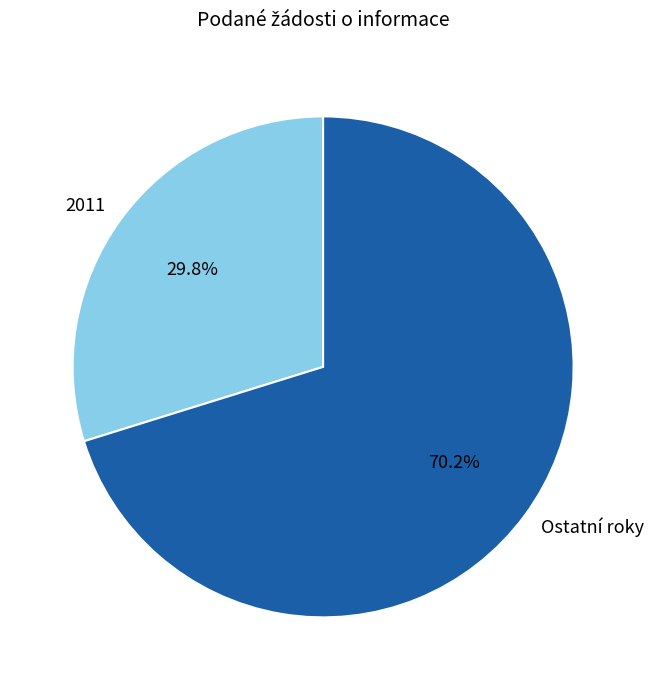

Do Ostatní roky and 2011 together represent more than half of the pie?

Yes